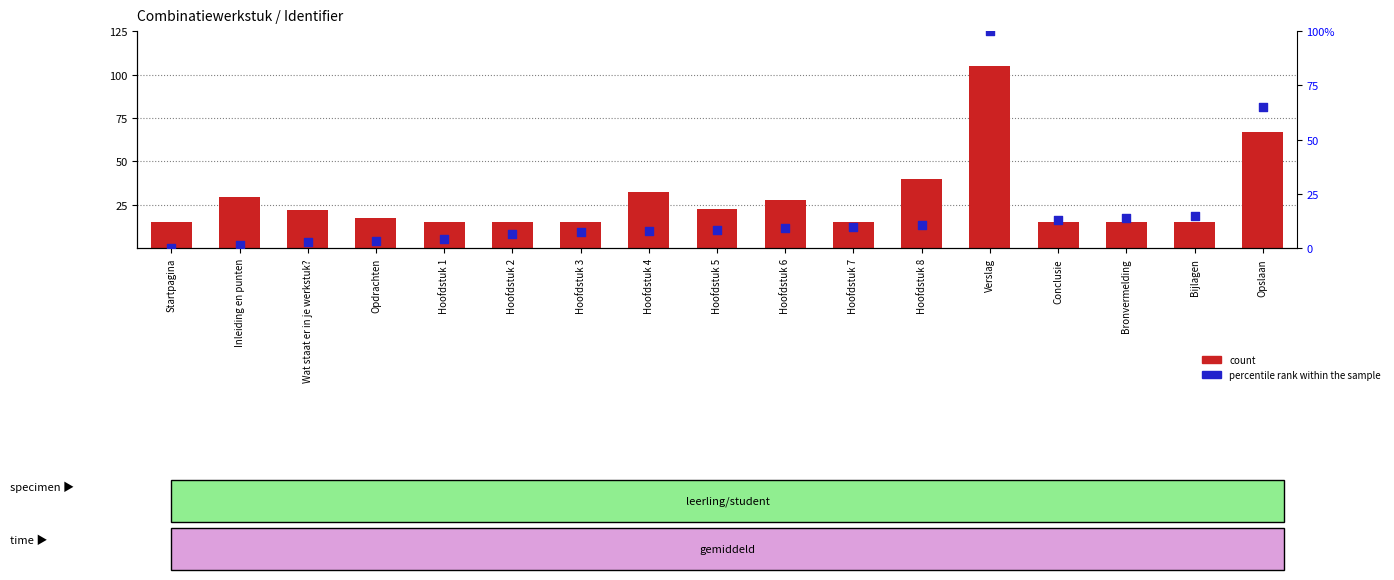

Which series reaches the minimum Y coordinate?

percentile rank within the sample